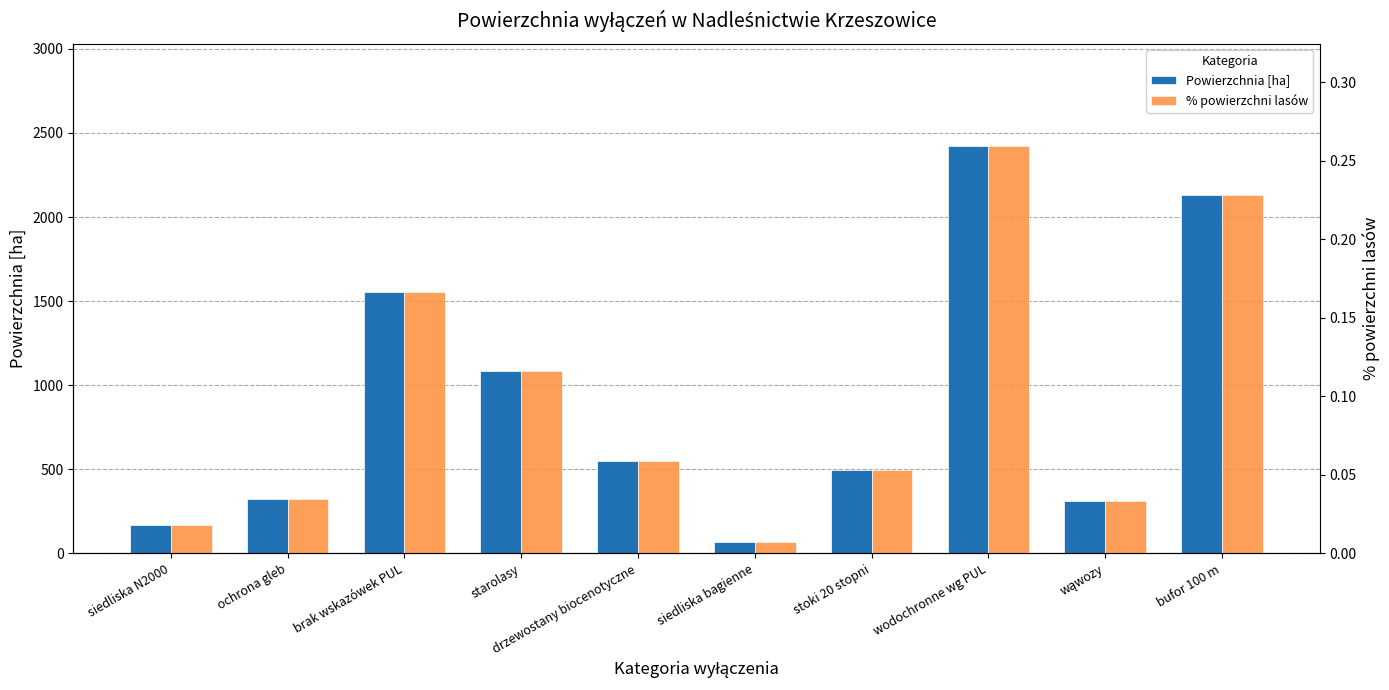

The value of % powierzchni lasów at bufor 100 m is 0.4. True or false?

False